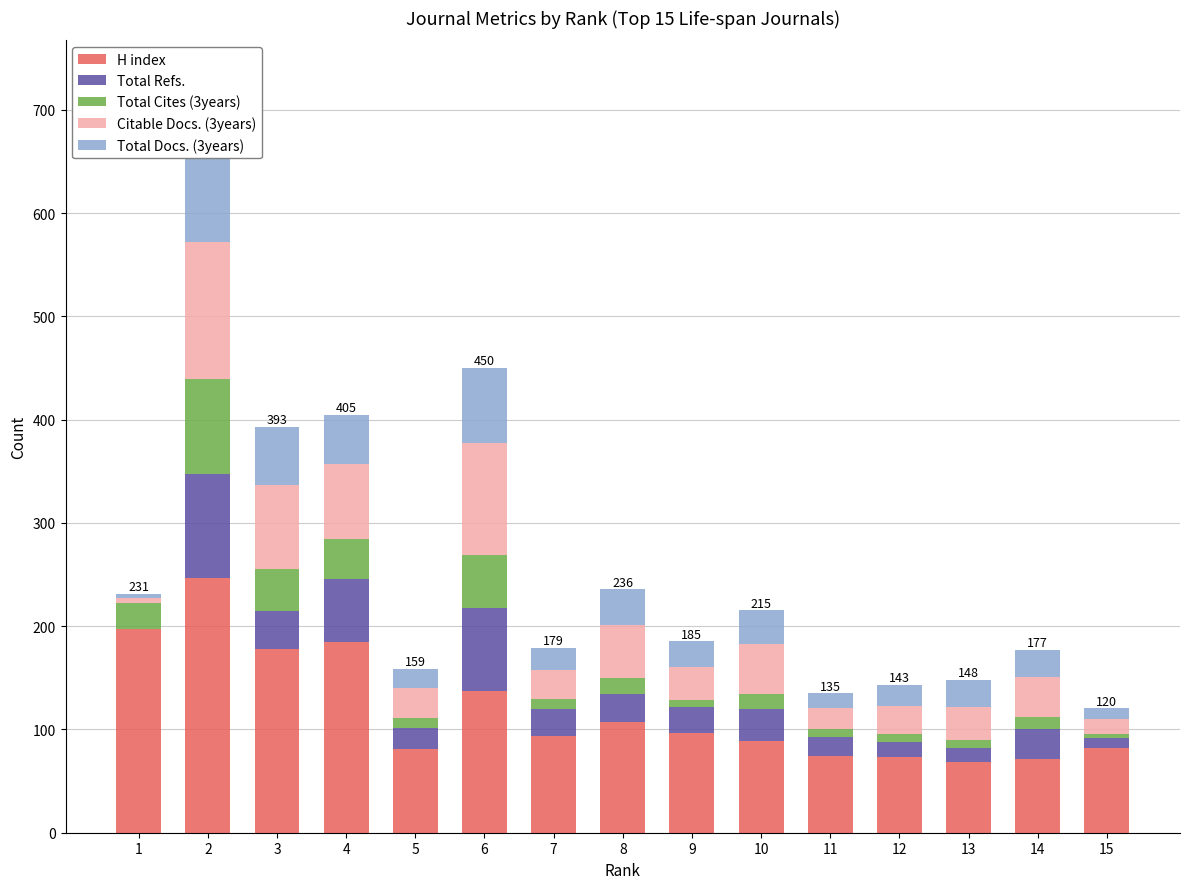

List the labels in order of Total Cites (3years) value, largest first.

2, 6, 3, 4, 1, 8, 10, 14, 5, 7, 11, 12, 13, 9, 15